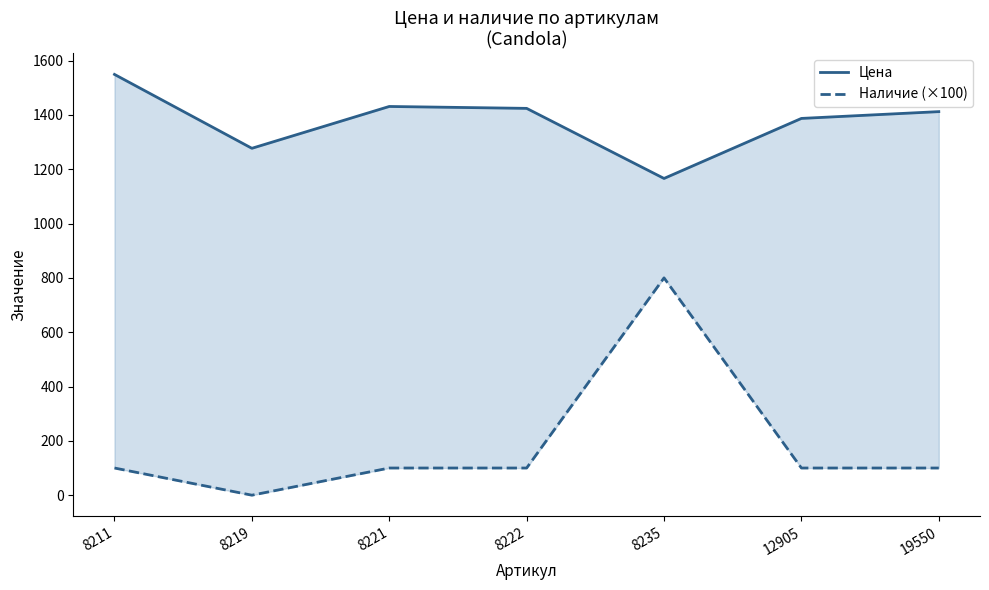

True or false: Наличие (×100) and Цена cross at least once.

False